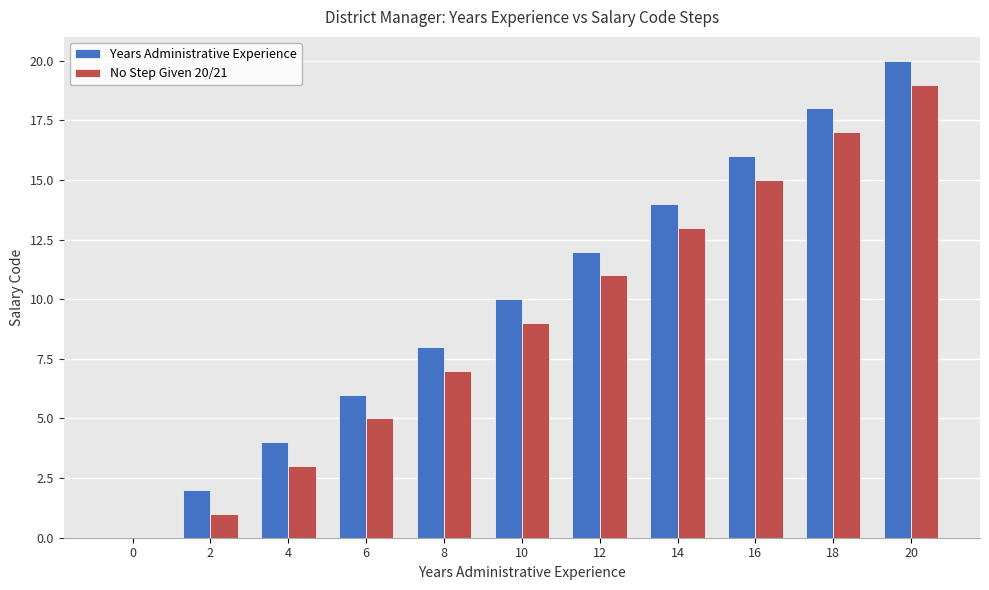

Which series has the largest total across all categories?

Years Administrative Experience